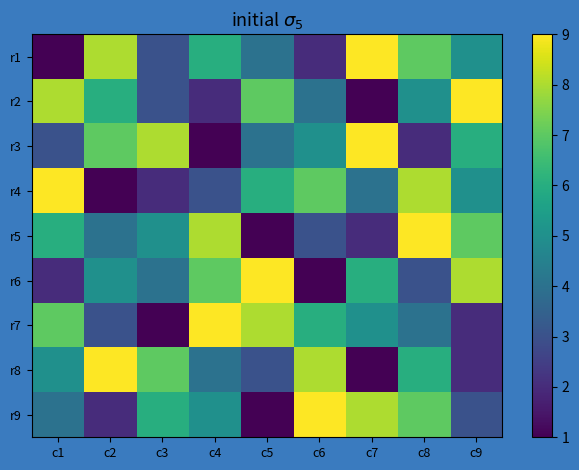

Which series changed the most between c3 and c5?

r7